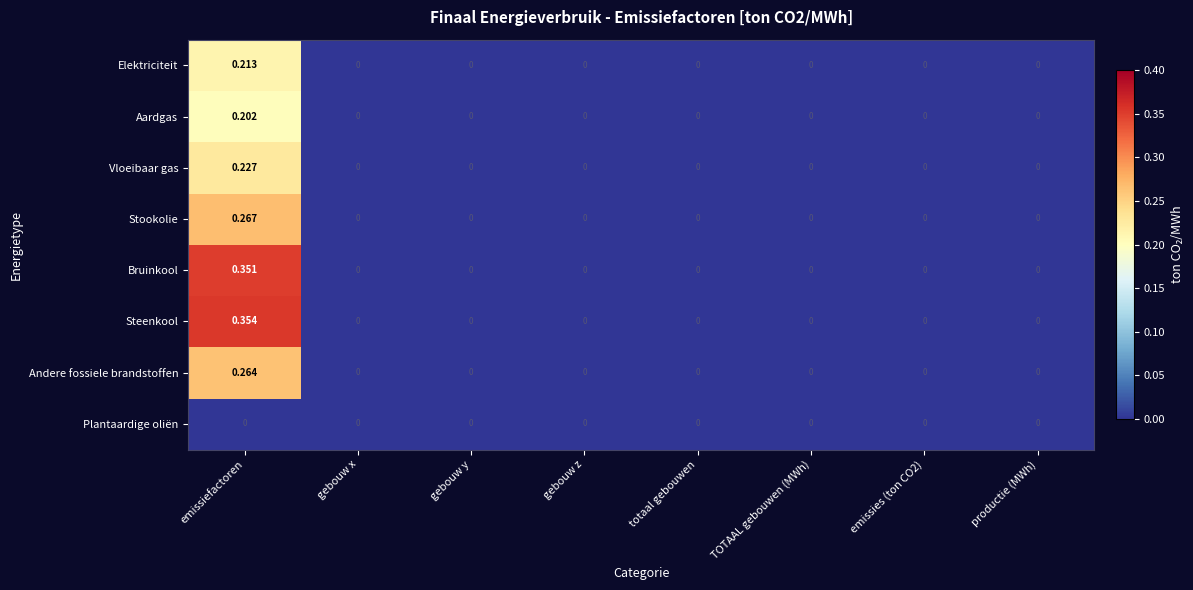

Which category has the highest value in the Bruinkool series?

emissiefactoren